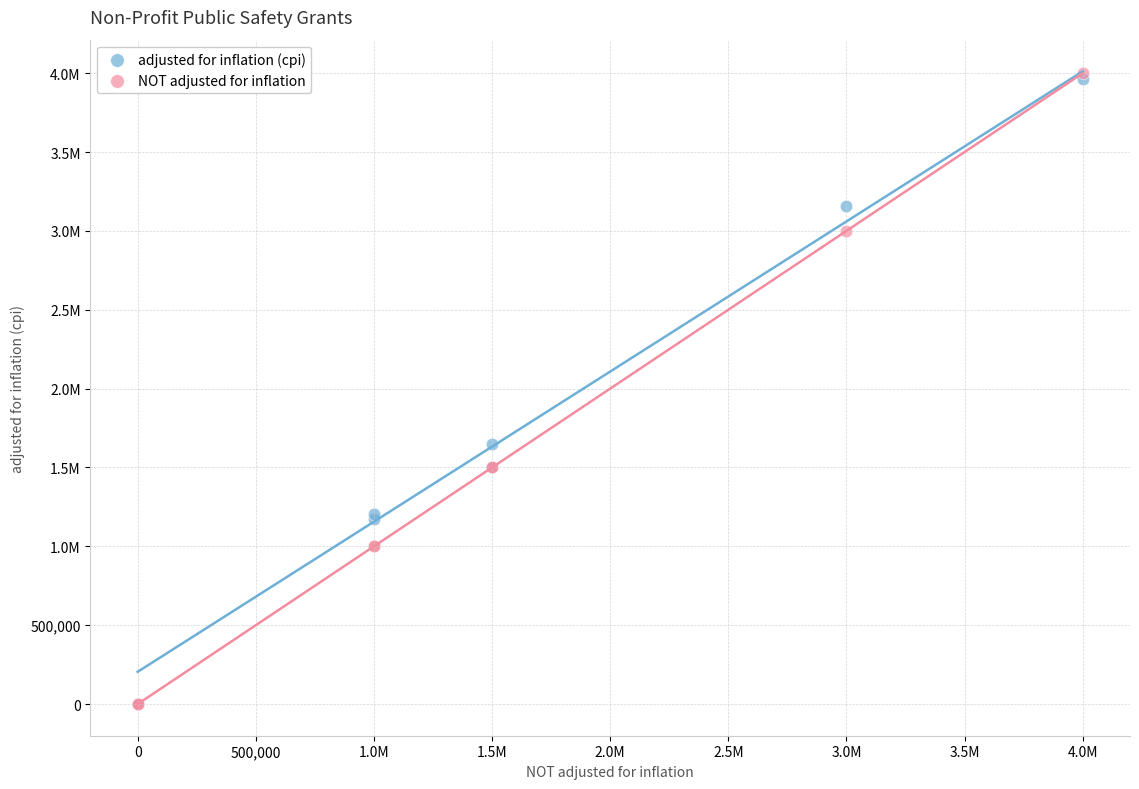

What are all the series names shown in the legend?

adjusted for inflation (cpi), NOT adjusted for inflation